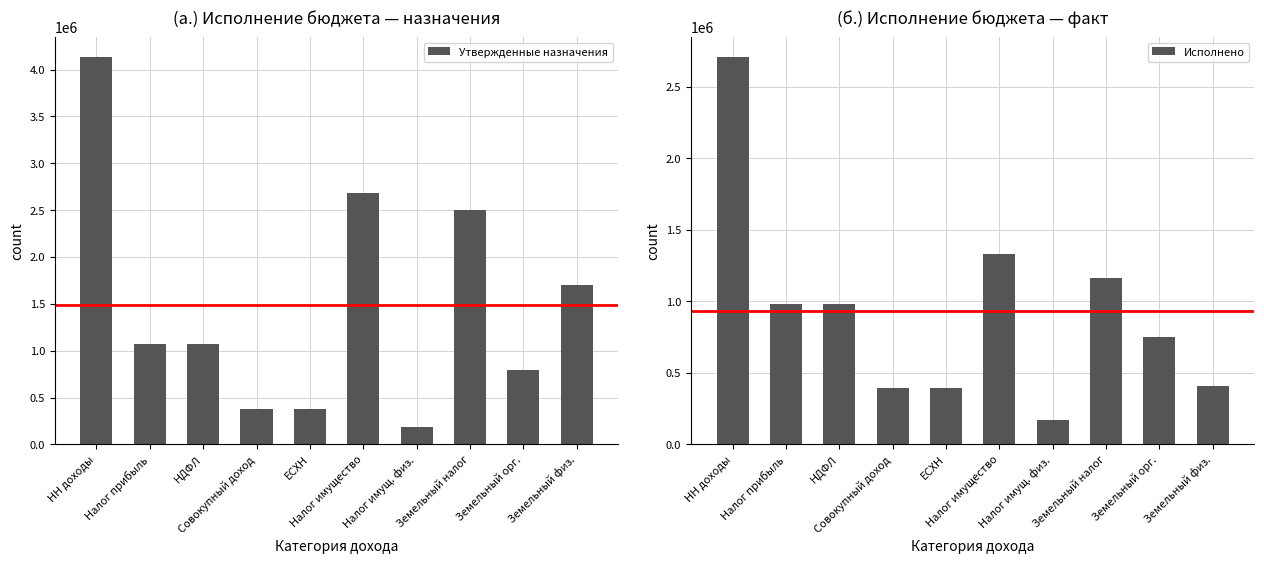

What is the difference between the maximum and minimum values in the Исполнено series?

2540478.6